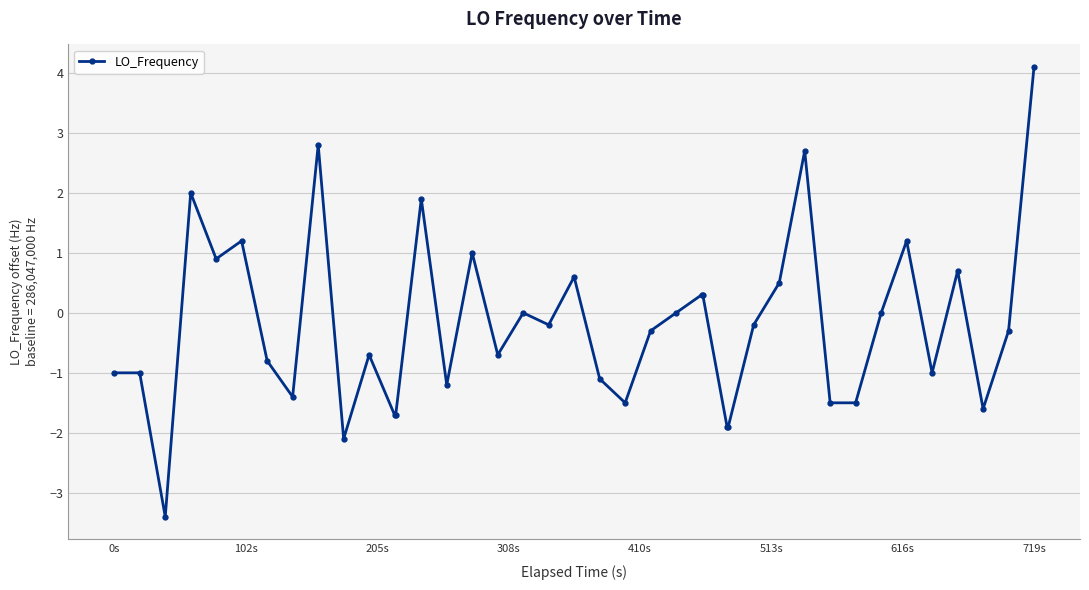

What is the sum of all values?

-8.5